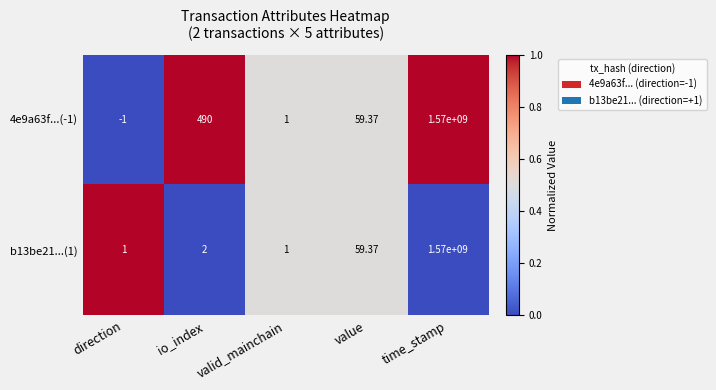

How many values in the b13be21...(1) series are below 2?

2